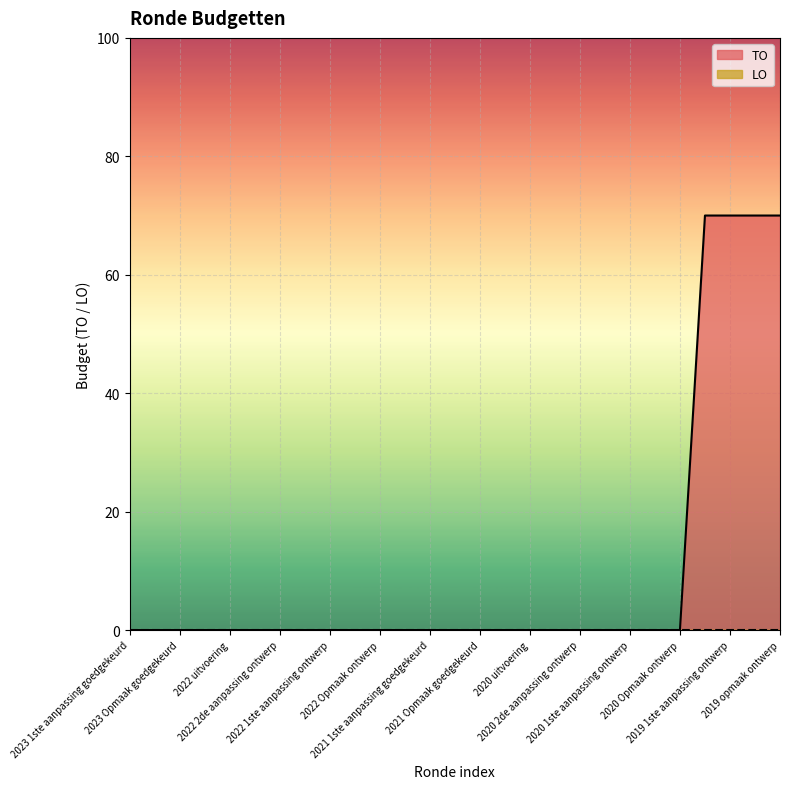

True or false: the data has more than 2 interior local peaks.

False